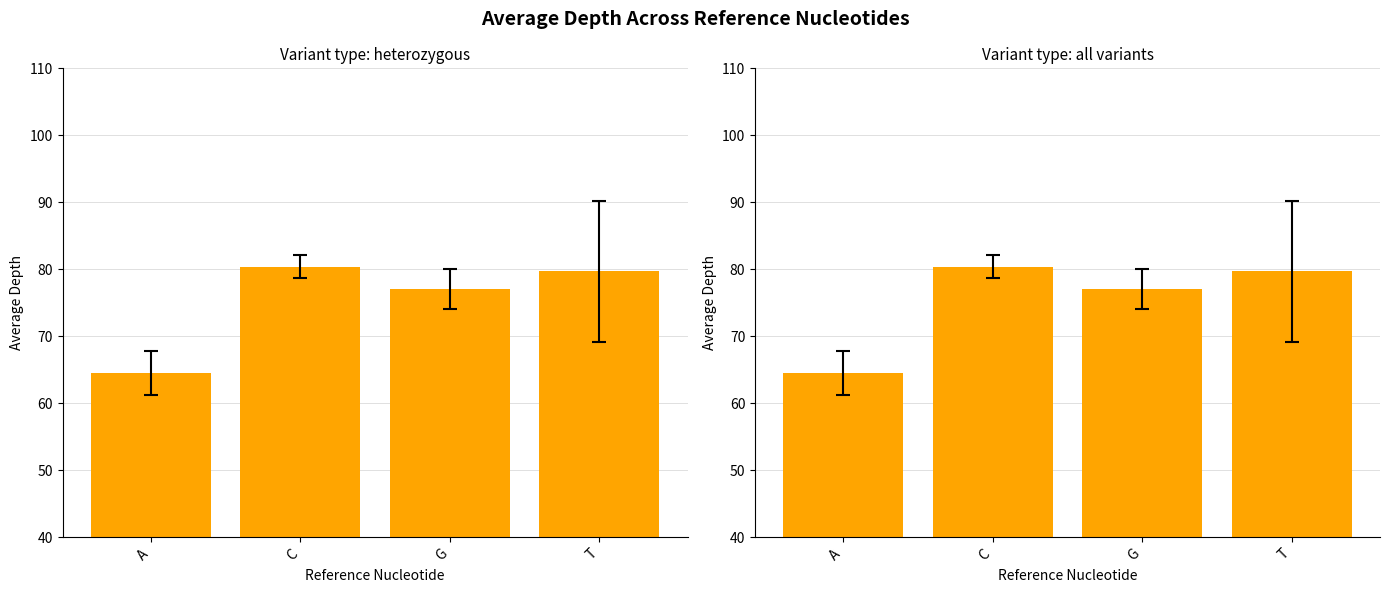

List the series in order of their peak value, highest first.

heterozygous, all variants